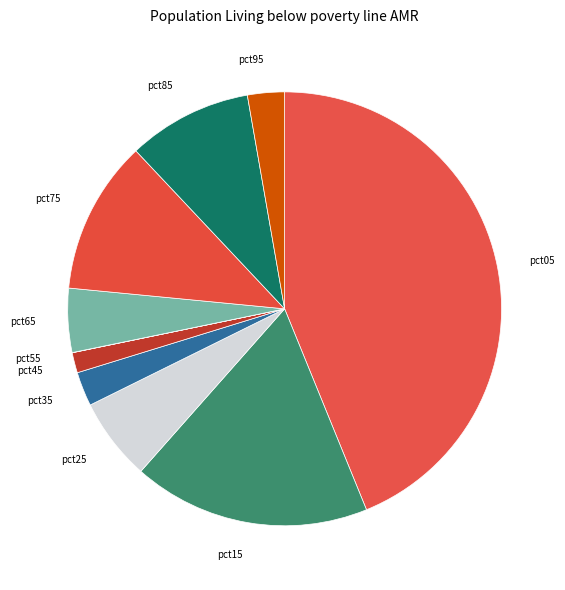

Which has a higher value, pct05 or pct25?

pct05